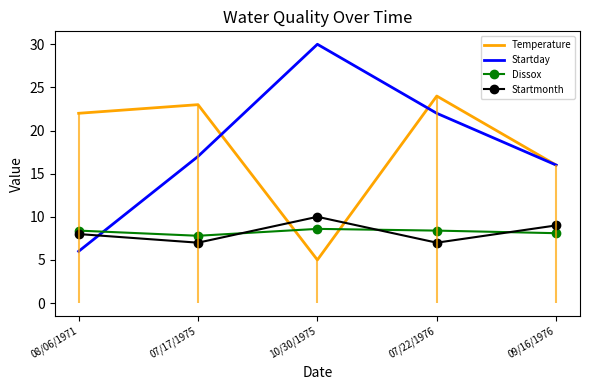

What are all the series names shown in the legend?

Temperature, Startday, Dissox, Startmonth